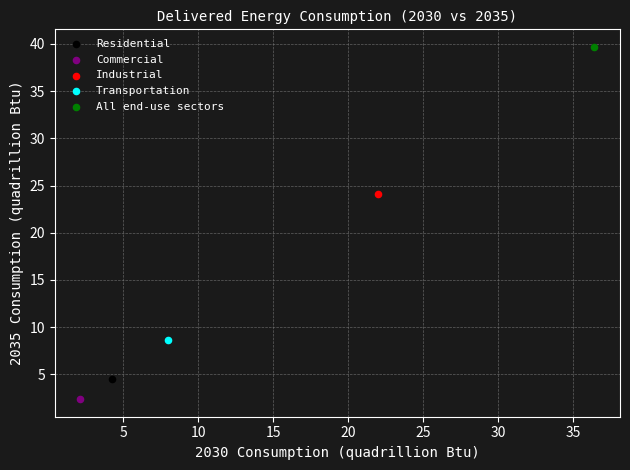

What are all the series names shown in the legend?

Residential, Commercial, Industrial, Transportation, All end-use sectors